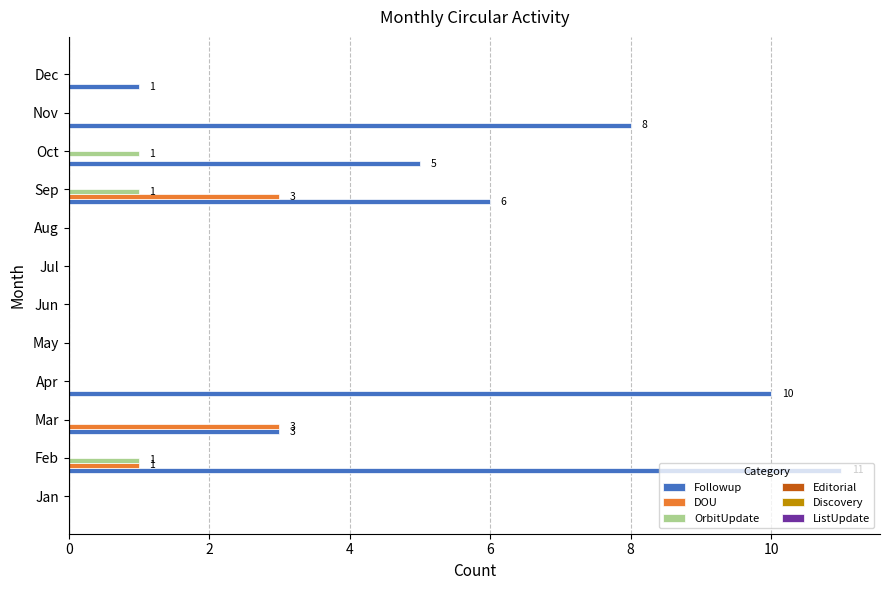

True or false: DOU has a value of 2 at Jan.

False